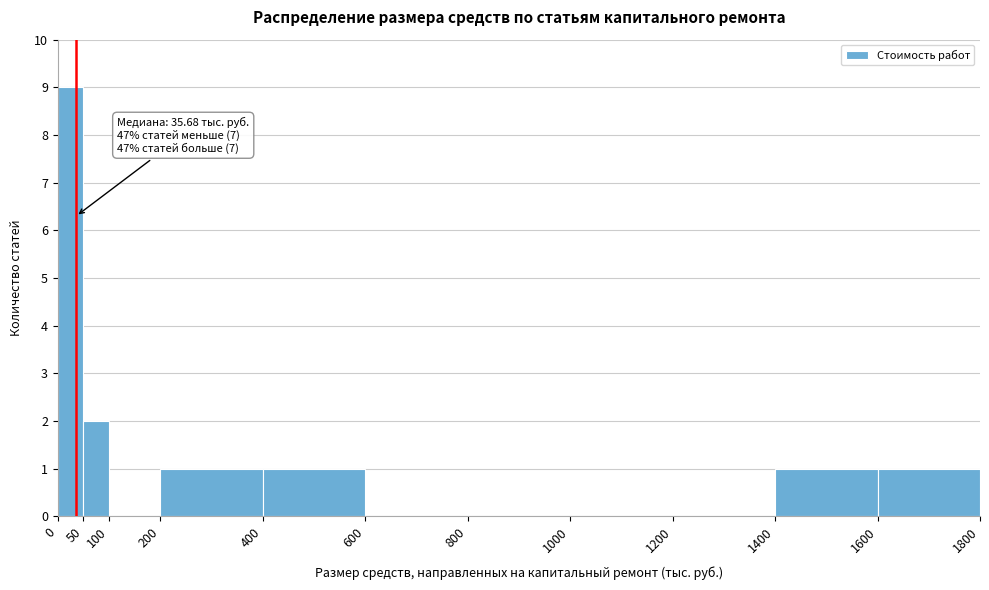

Over which range of the x-axis is the bar tallest?

0 to 50